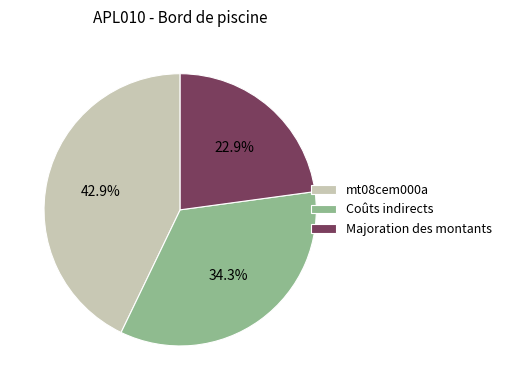

Which slice is the largest?

mt08cem000a